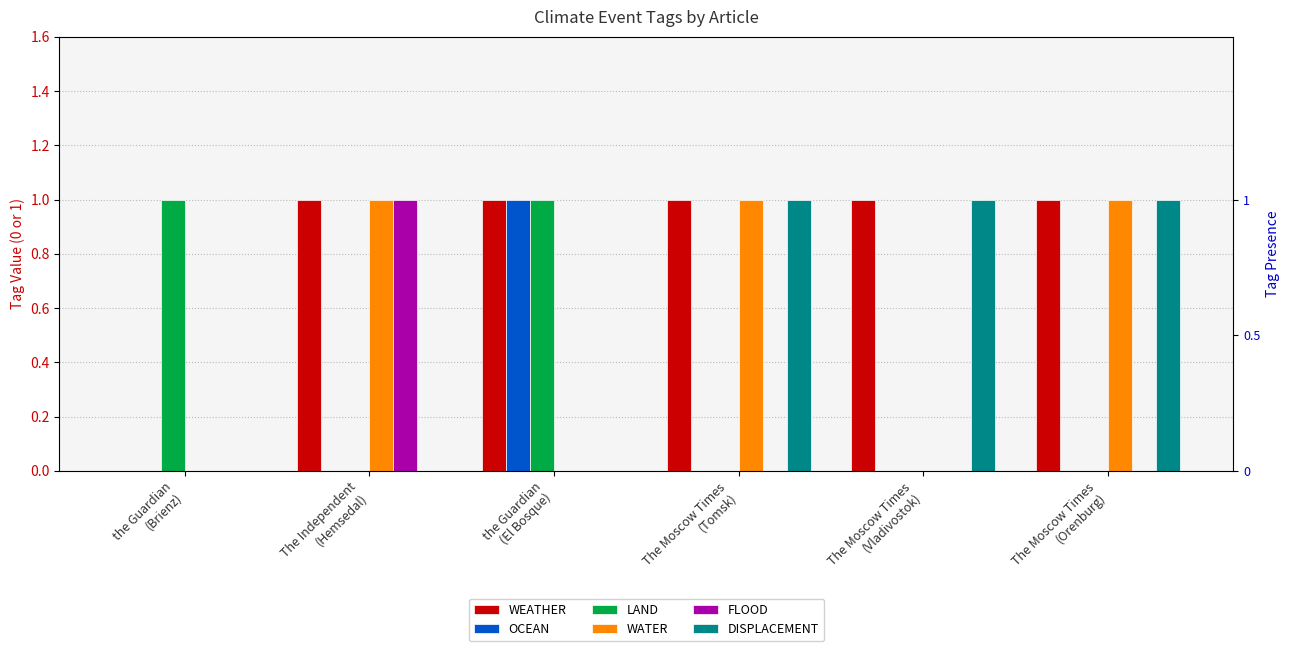

Reading left to right, transcribe all the data shown in this chart.

WEATHER: 0	1	1	1	1	1
OCEAN: 0	0	1	0	0	0
LAND: 1	0	1	0	0	0
WATER: 0	1	0	1	0	1
FLOOD: 0	1	0	0	0	0
DISPLACEMENT: 0	0	0	1	1	1